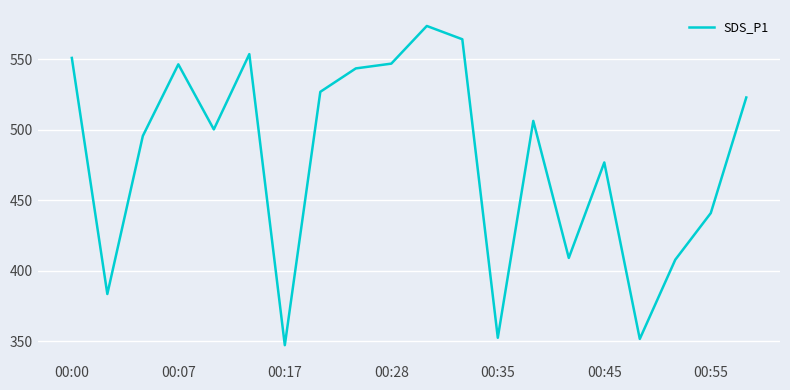

What is the difference between the maximum and minimum values?

226.5